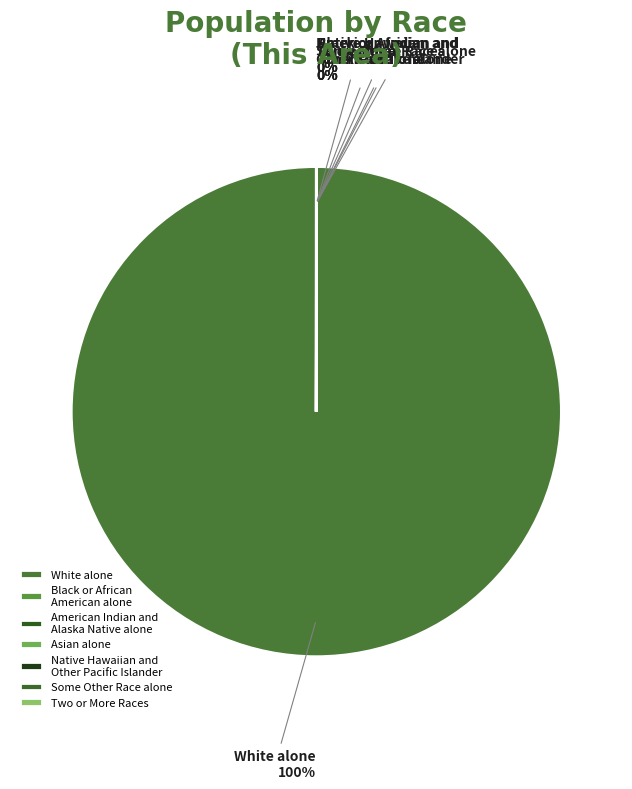

Which slice represents more than half of the pie?

White alone